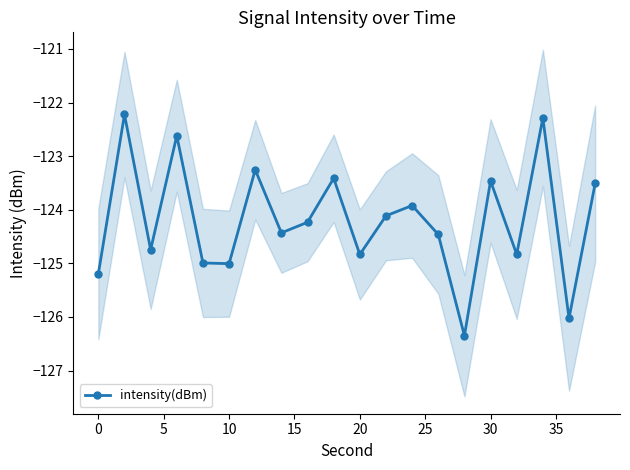

What is the sum of all values?

-2483.9